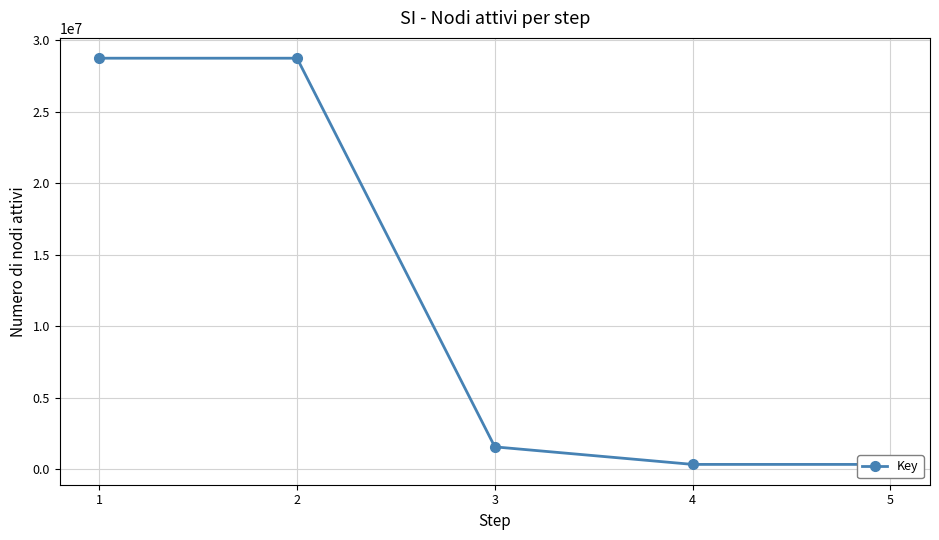

Where is the first local maximum?

2